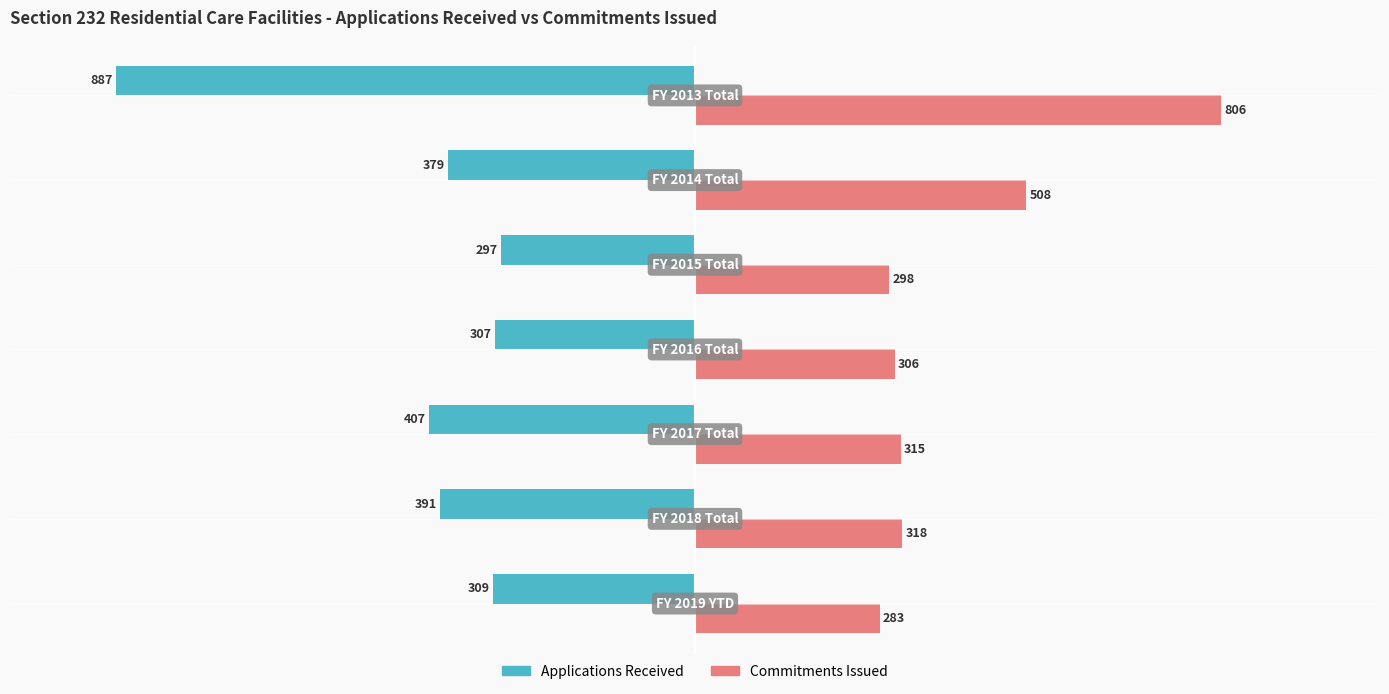

What is the lowest value of the Applications Received series?

-887